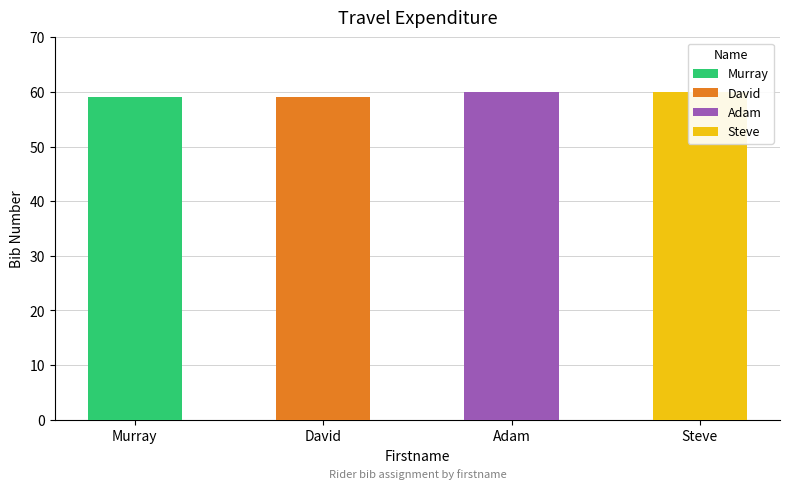

At which label is the value closest to 59?

Murray